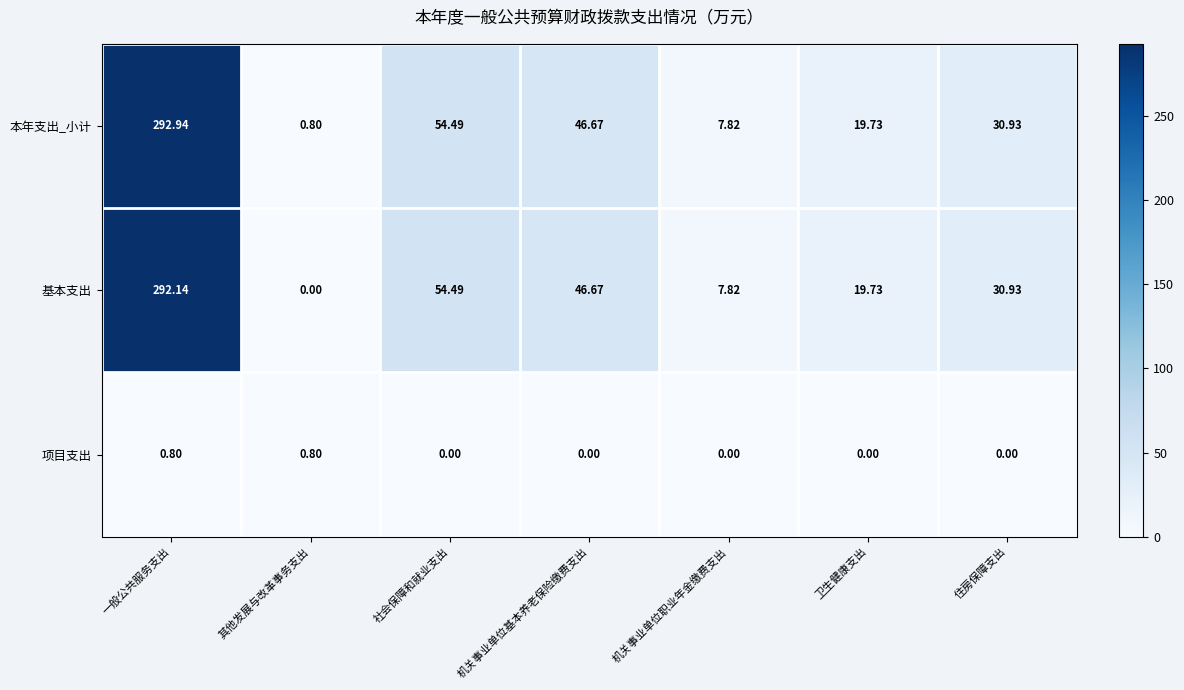

Rank the series by their maximum value, from lowest to highest.

项目支出, 基本支出, 本年支出_小计